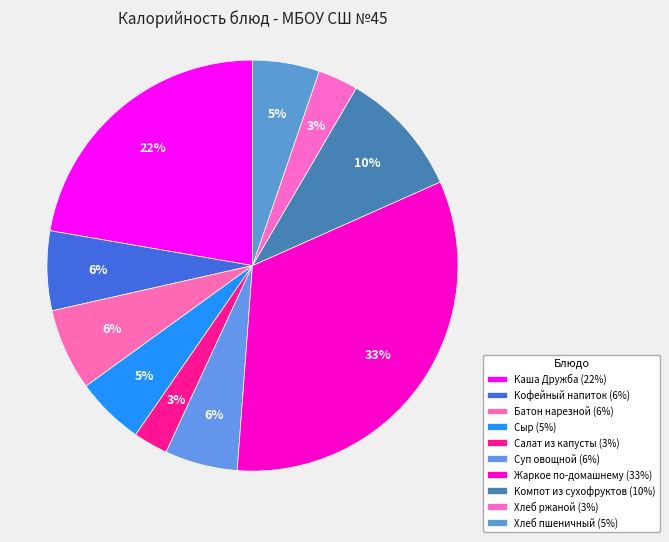

Count the number of slices in the pie.

10